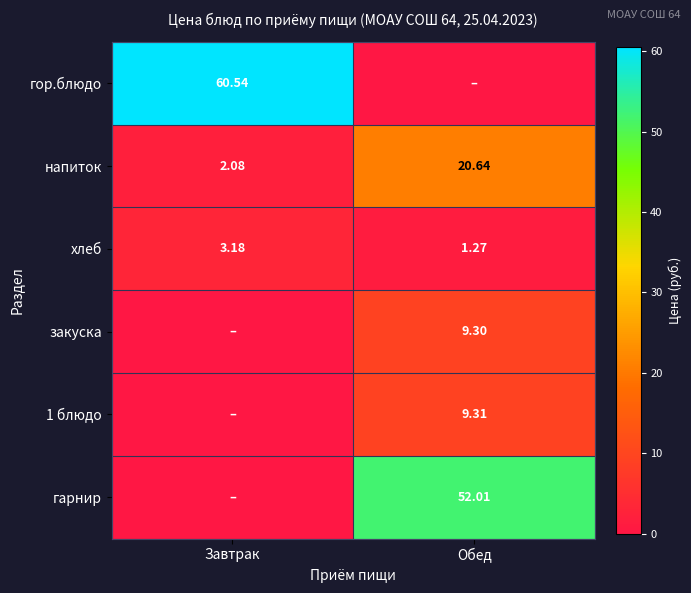

How many values in the хлеб series exceed 3?

1